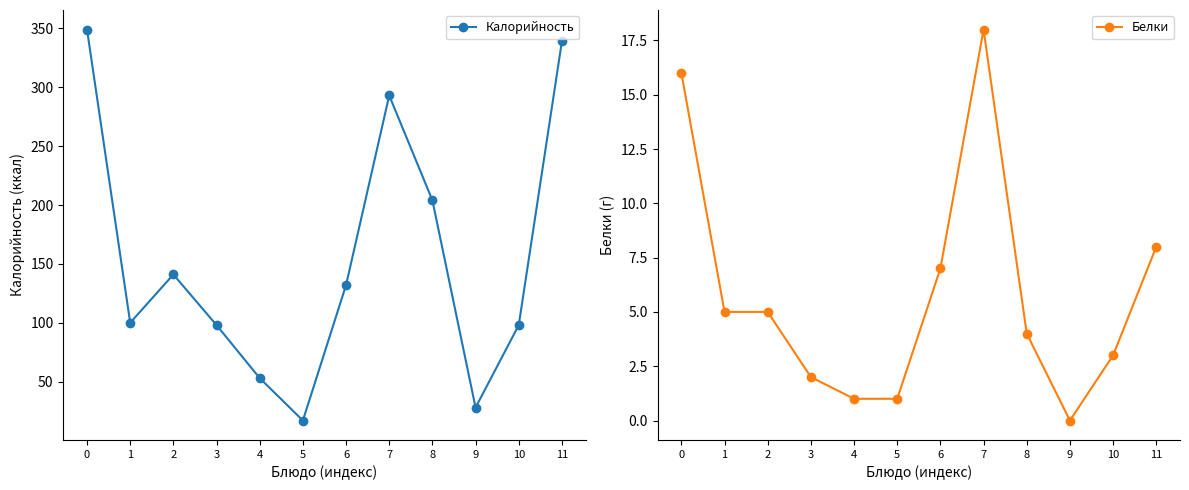

True or false: Калорийность has more than 2 points higher than both neighbors.

False